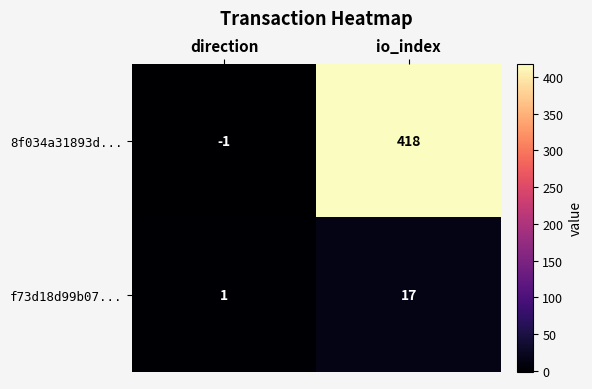

Which series has the largest total across all categories?

8f034a31893d...